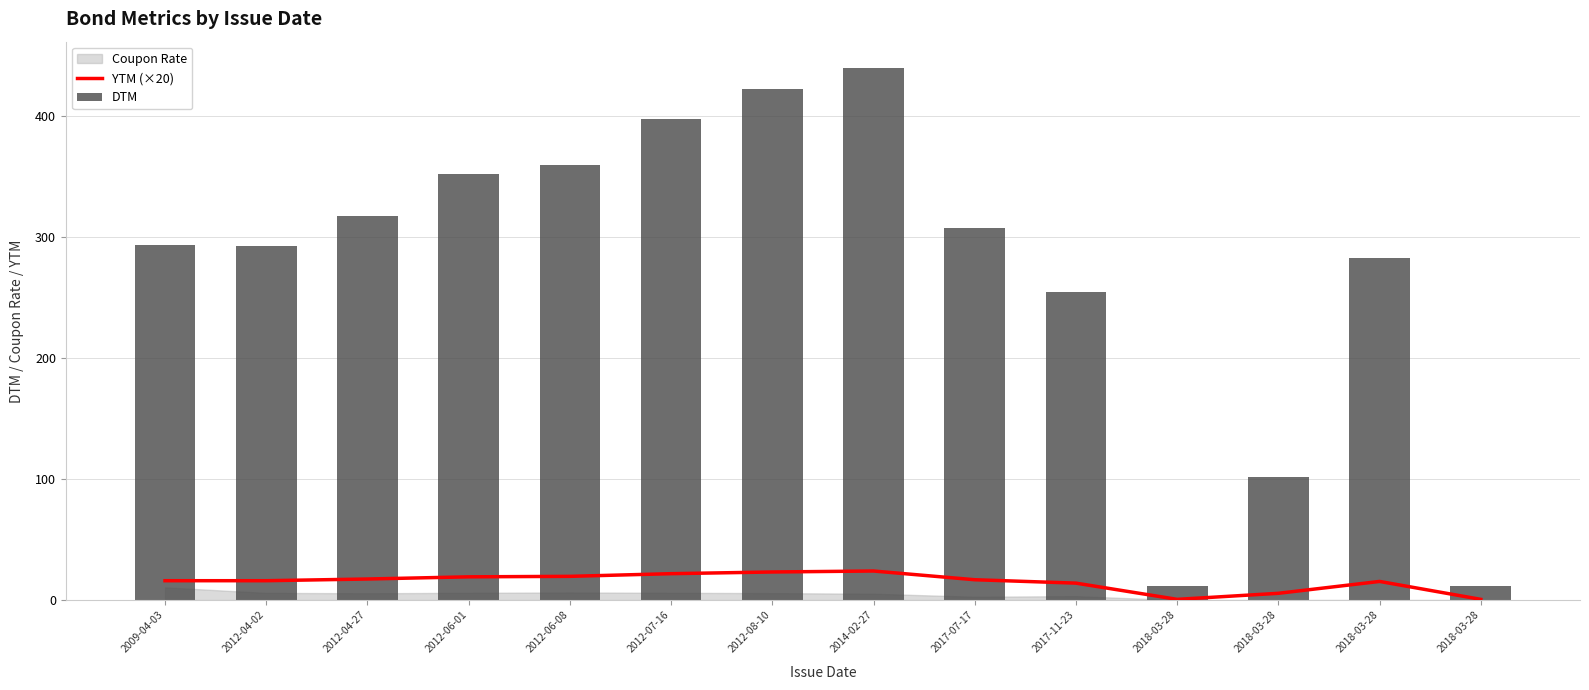

What is the difference between the maximum and minimum values in the YTM (×20) series?

23.4